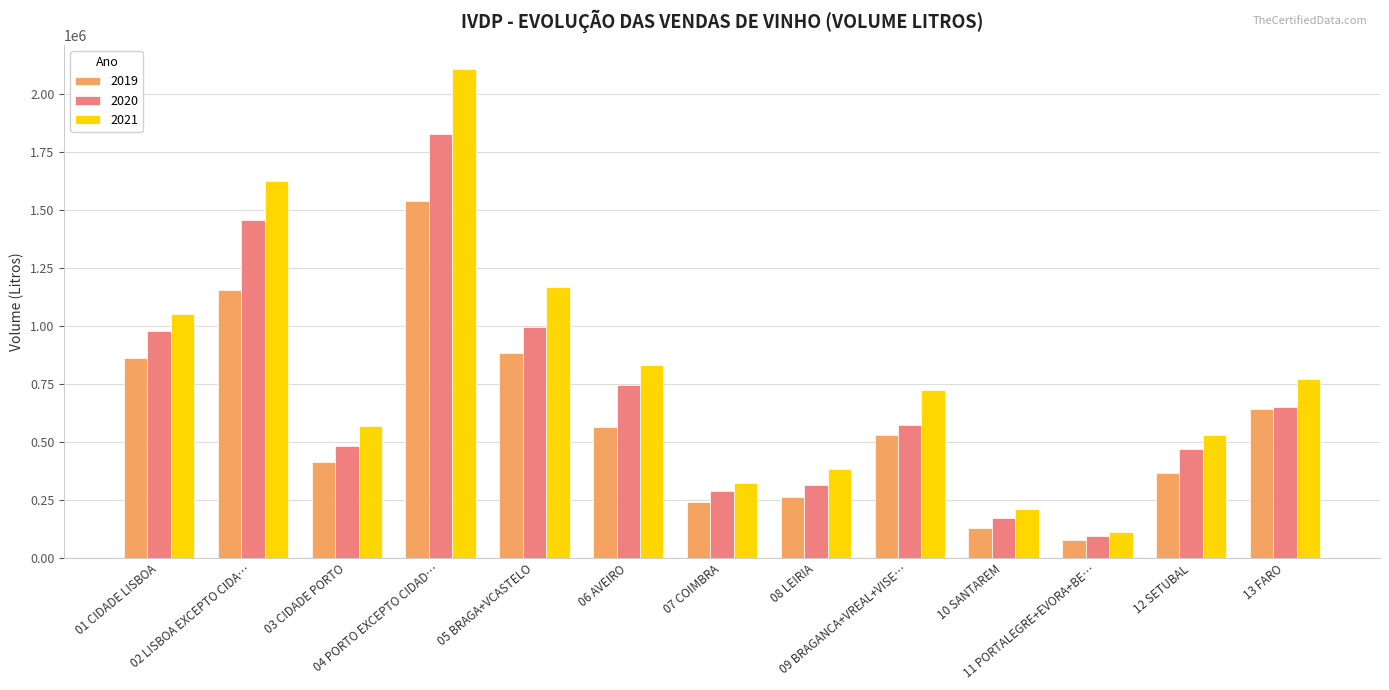

At which label is 2019 closest to 806994?

01 CIDADE LISBOA